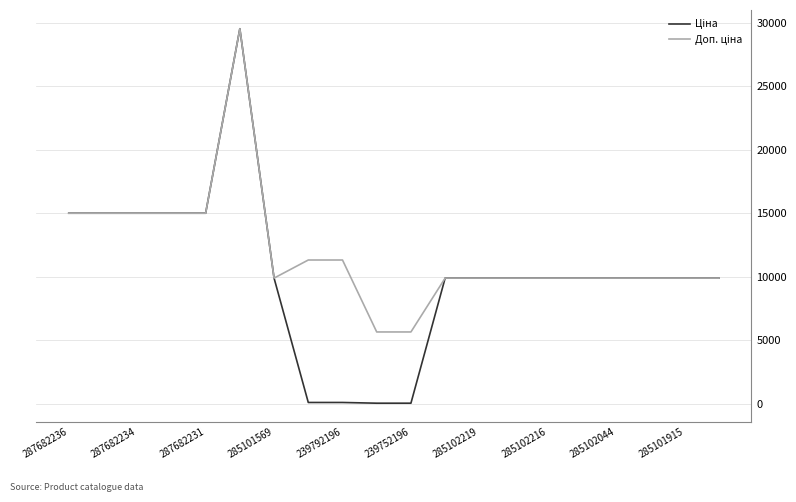

How many lines are shown in the chart?

2